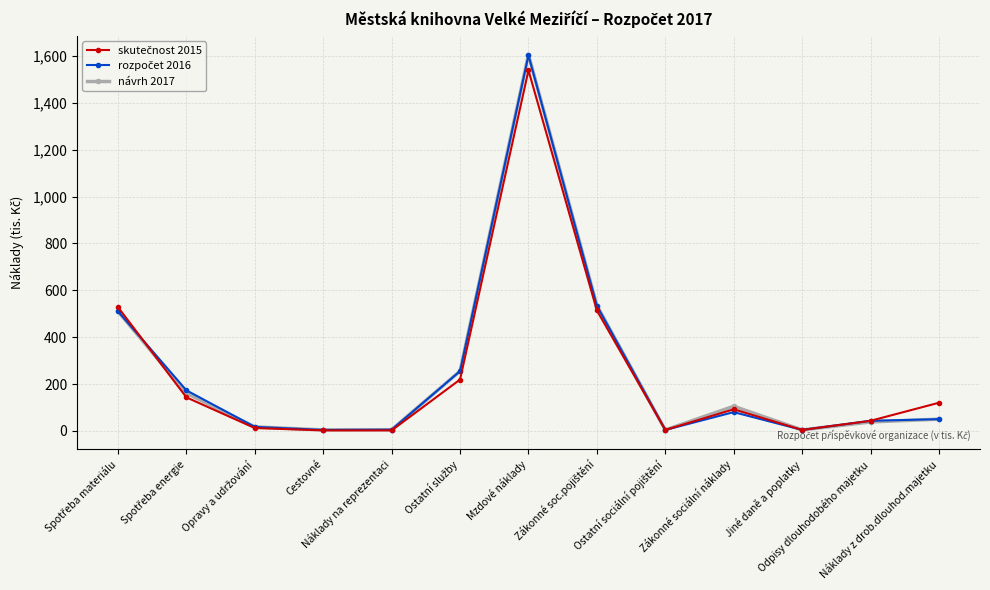

What is the highest value of the návrh 2017 series?

1606